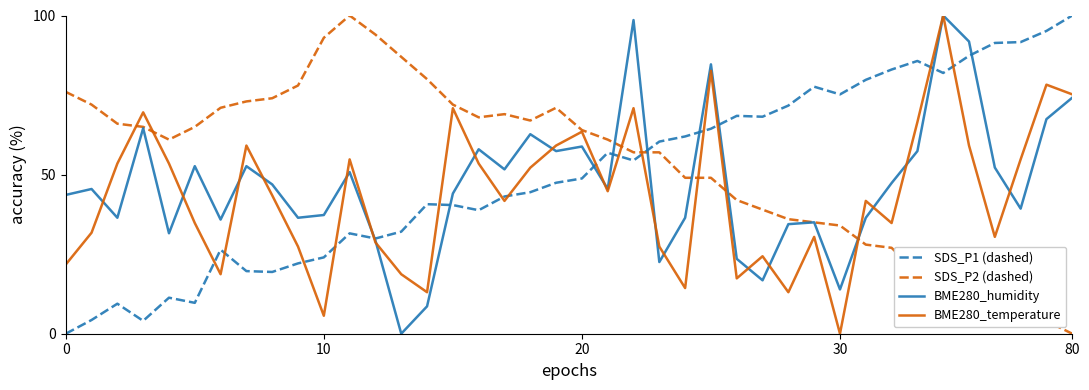

True or false: SDS_P1 (dashed) and SDS_P2 (dashed) cross at least once.

True